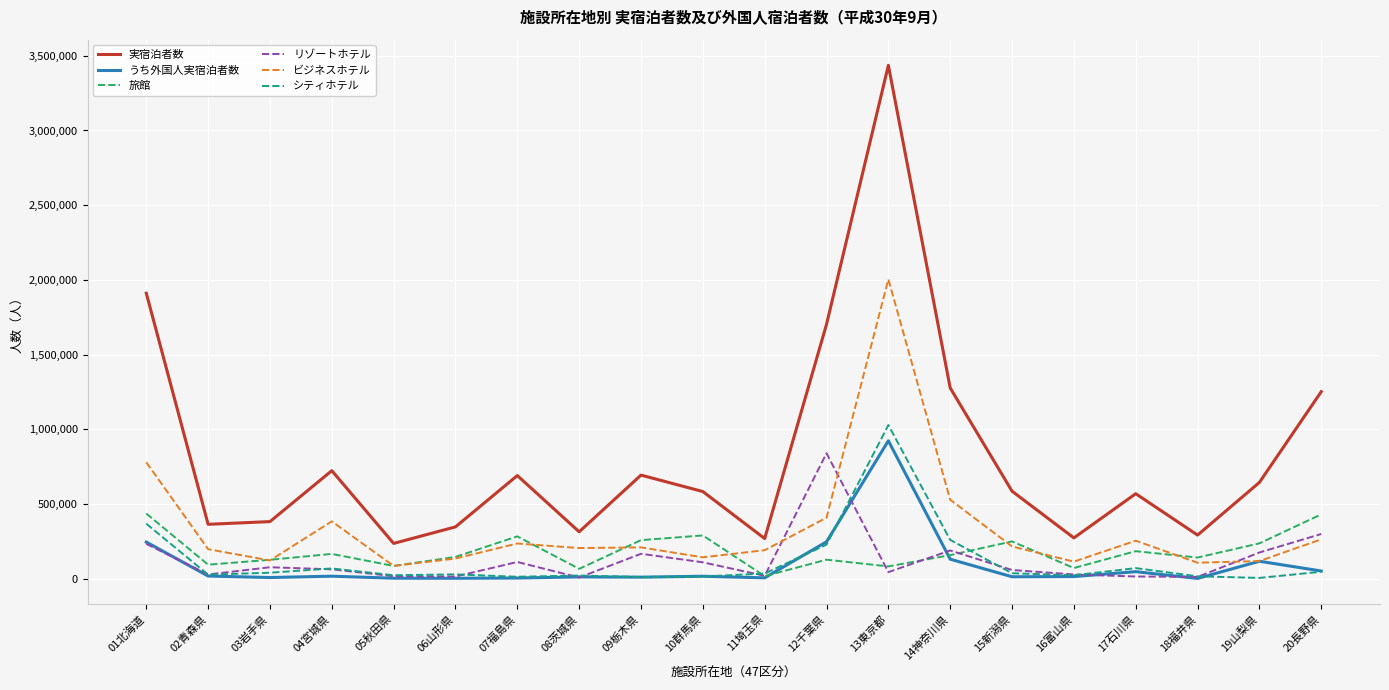

True or false: 実宿泊者数 has more than 0 interior local peaks.

True